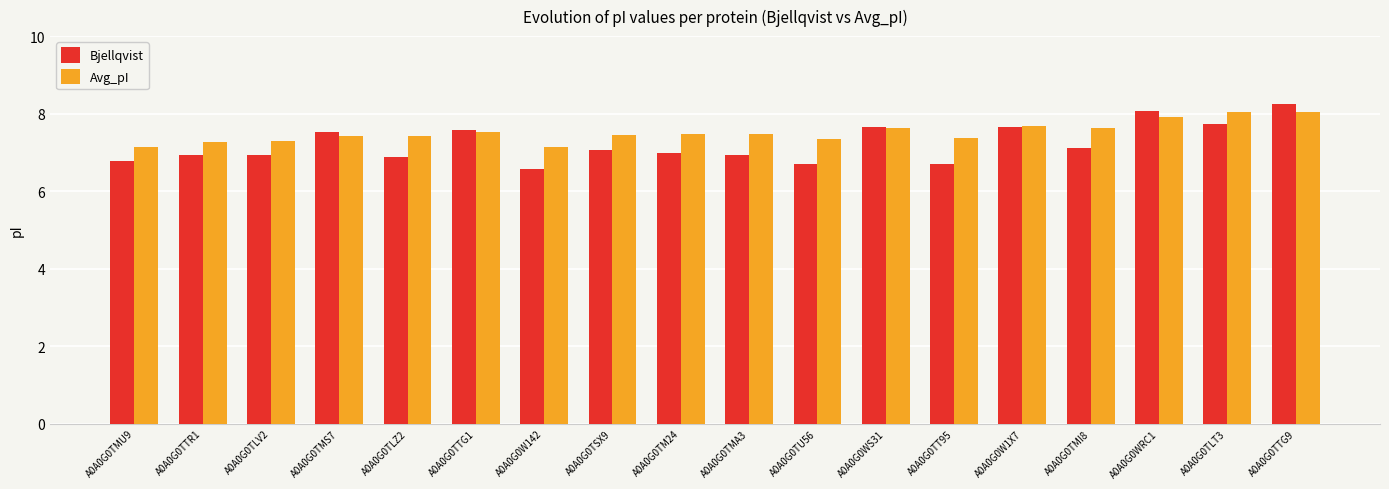

Which category has the lowest value in the Bjellqvist series?

A0A0G0W142